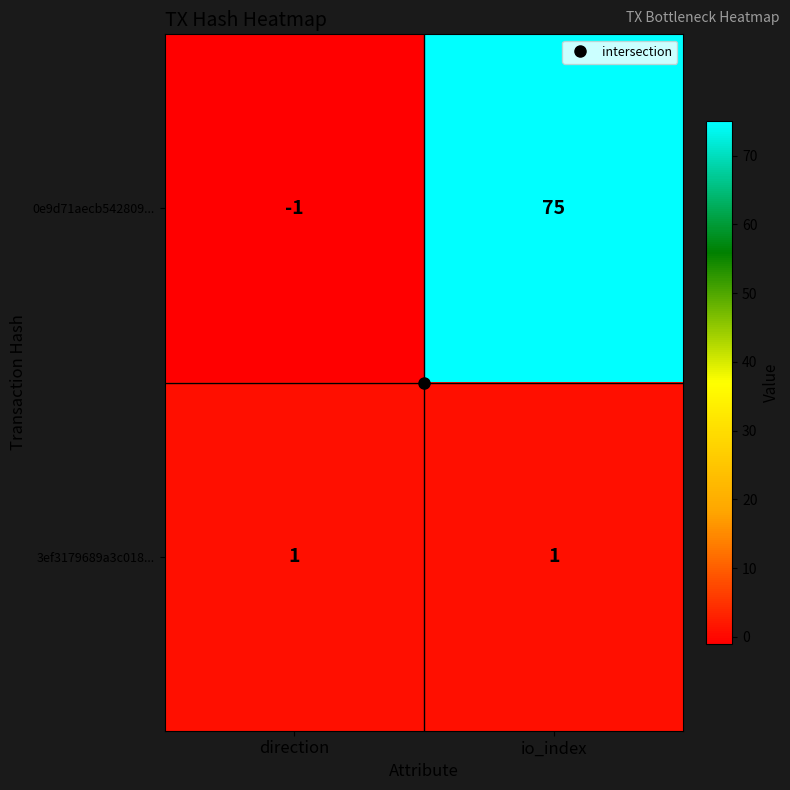

Is the value of 0e9d71aecb542809... at direction greater than the value of 3ef3179689a3c018... at direction?

No